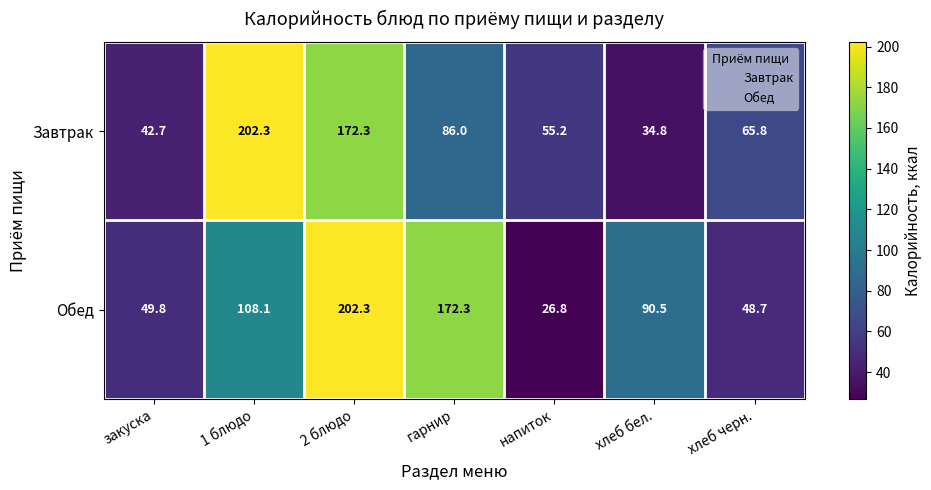

Rank the categories by Обед value from highest to lowest.

2 блюдо, гарнир, 1 блюдо, хлеб бел., закуска, хлеб черн., напиток